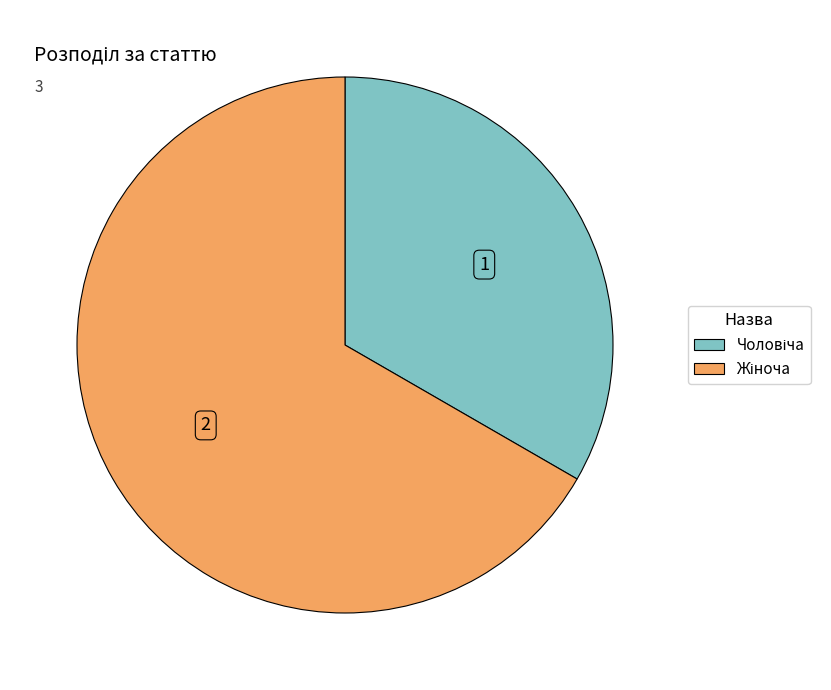

Does any single category account for the majority?

Yes